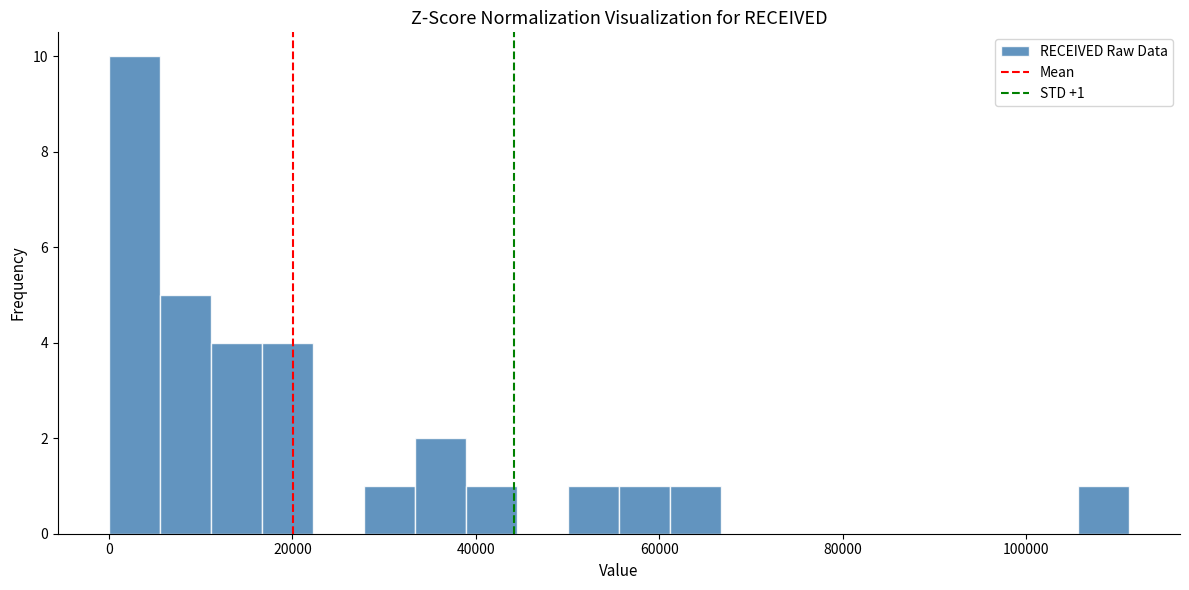

Around what value on the x-axis is the tallest bar? Give the approximate position of its centre, as read against the axis.

2000